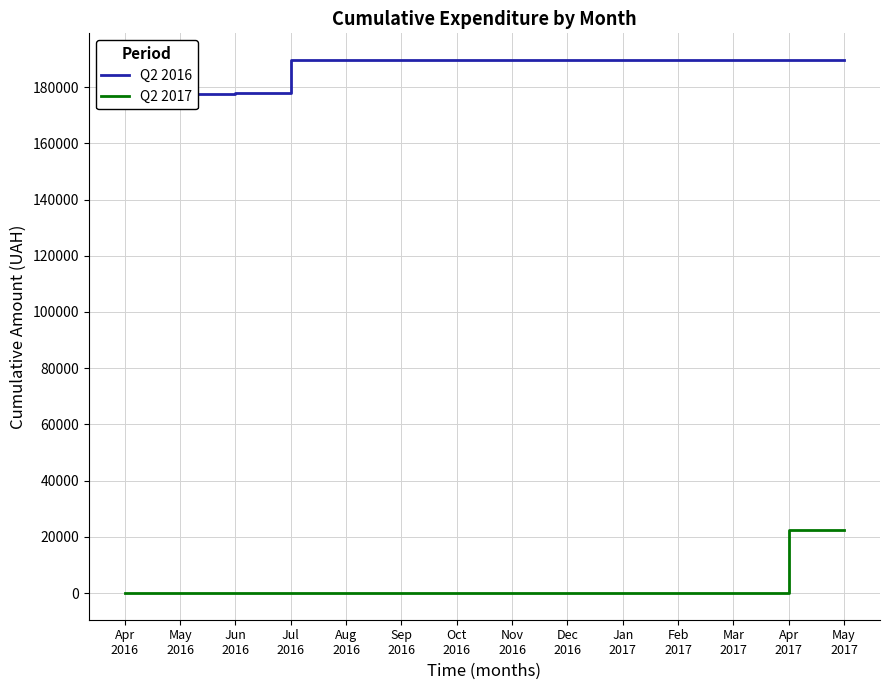

Reading left to right, what are all the values shown in this chart?

Q2 2016: 177086.1	177590.1	177854.1	189641.6	189641.6	189641.6	189641.6	189641.6	189641.6	189641.6	189641.6	189641.6	189641.6	189641.6
Q2 2017: 0.0	0.0	0.0	0.0	0.0	0.0	0.0	0.0	0.0	0.0	0.0	0.0	22441.2	22441.2